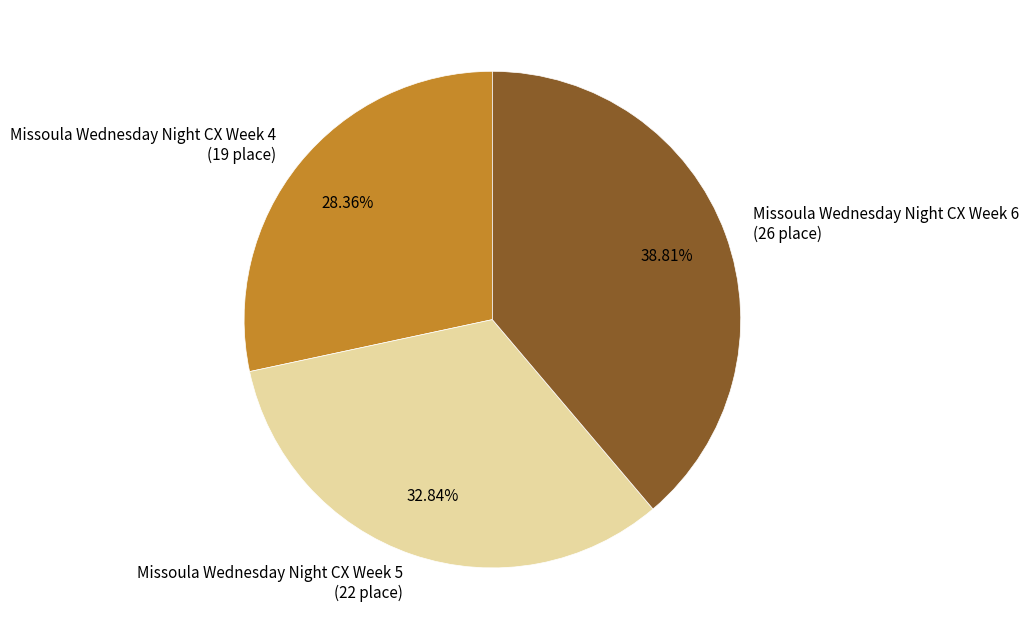

Which category has the biggest portion of the pie?

Missoula Wednesday Night CX Week 6